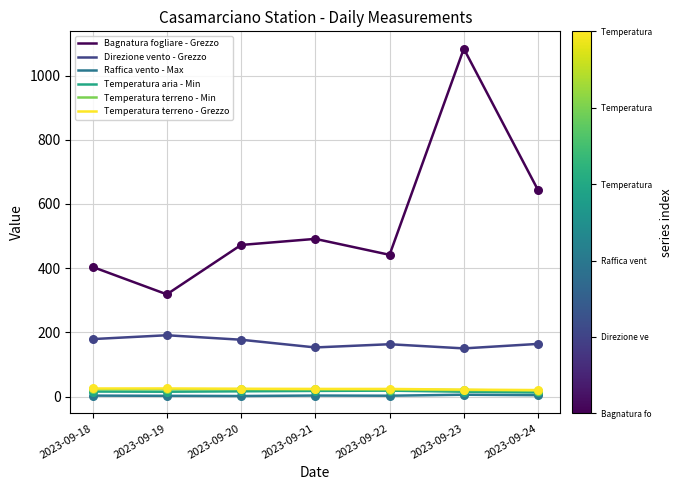

Which series has the widest spread of values?

Bagnatura fogliare - Grezzo